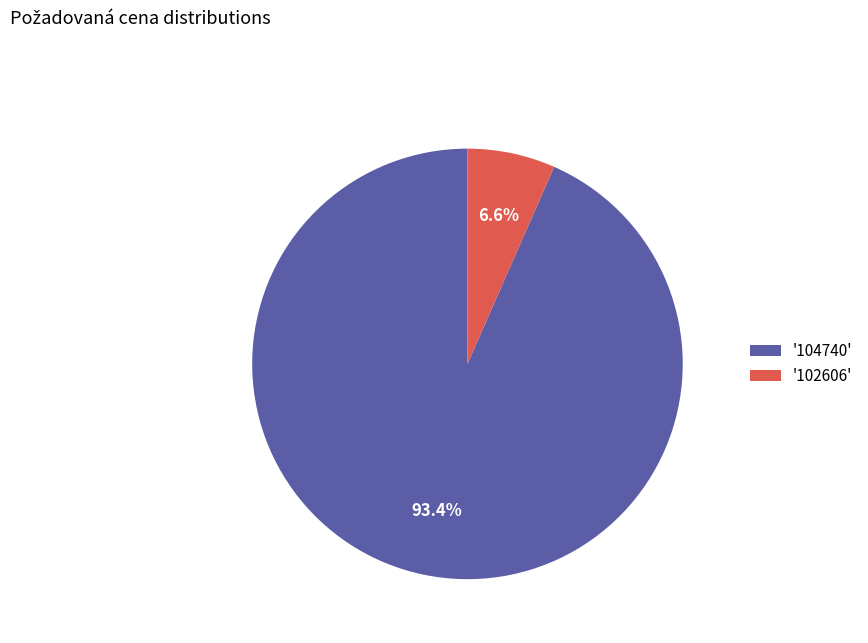

Is '102606' the majority of the pie?

No